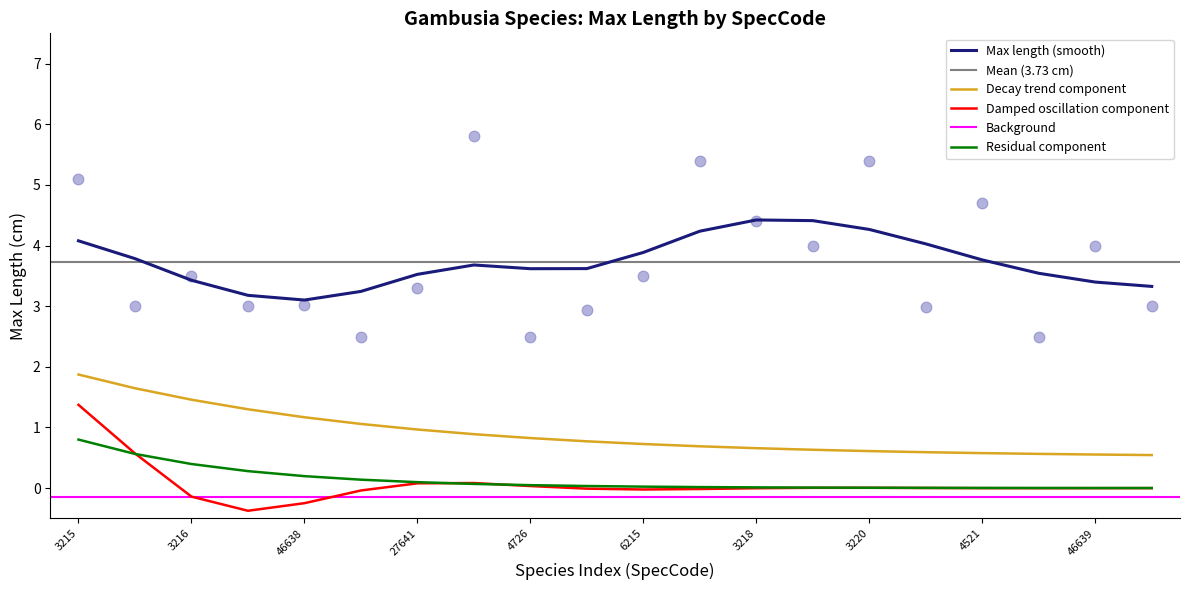

Between 6214 and 6215, which is larger?

6215